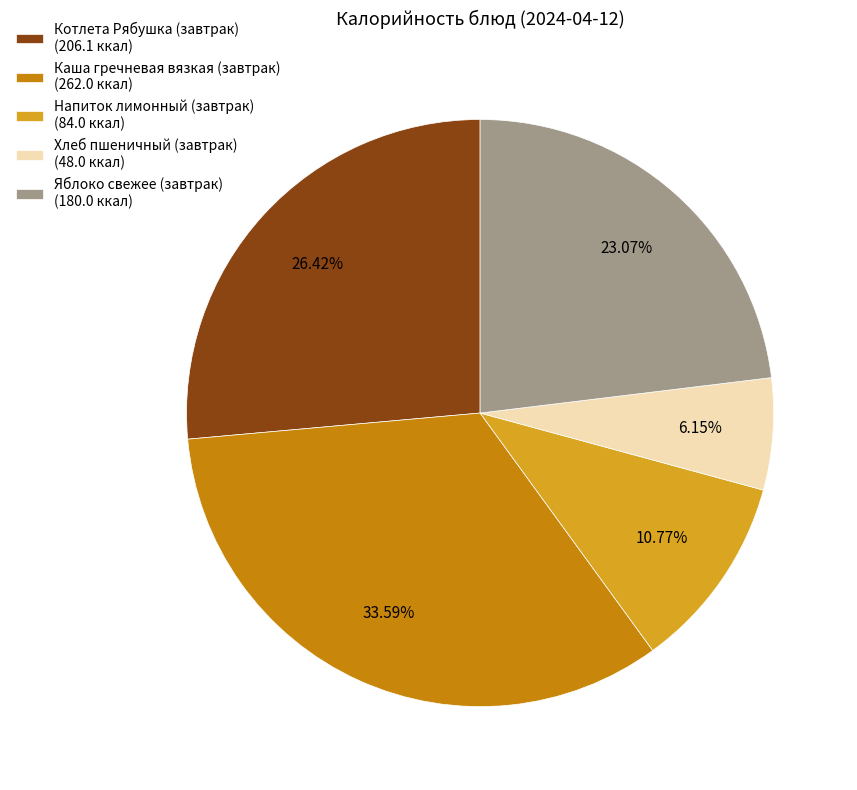

Is the sum of Яблоко свежее (завтрак) and Напиток лимонный (завтрак) greater than half?

No